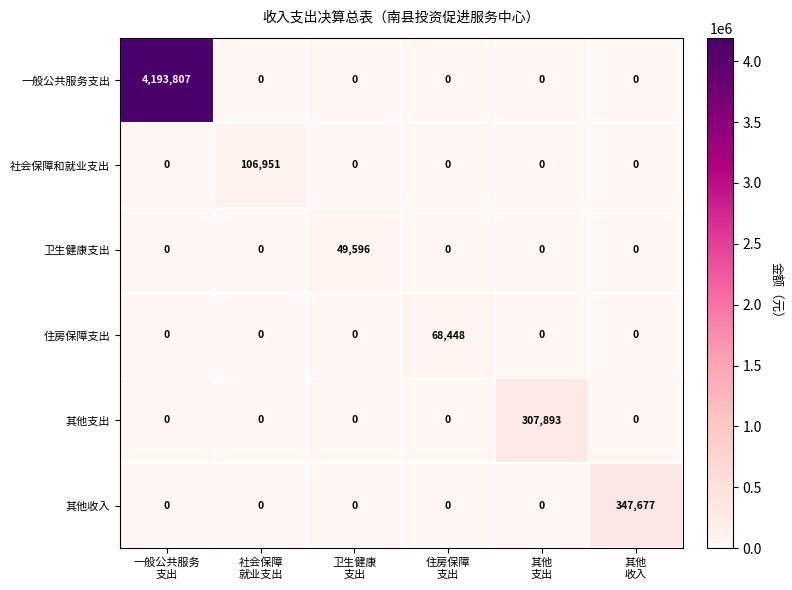

At how many categories does at least one series exceed 235317?

3